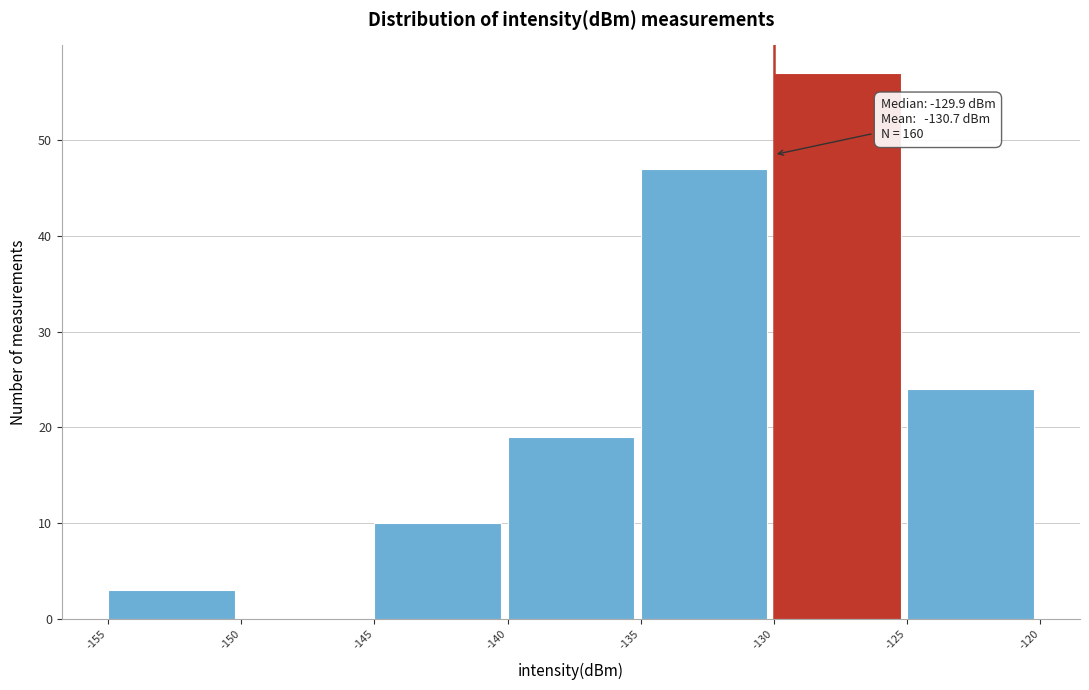

Which range on the x-axis has the tallest bar?

-130 to -125